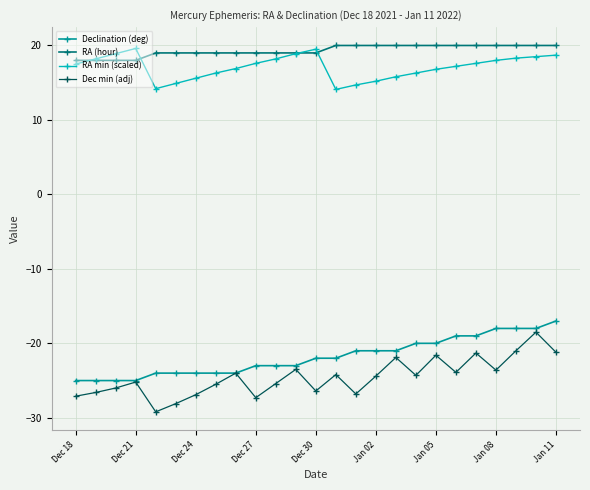

True or false: Declination (deg) and RA min (scaled) intersect in this chart.

False